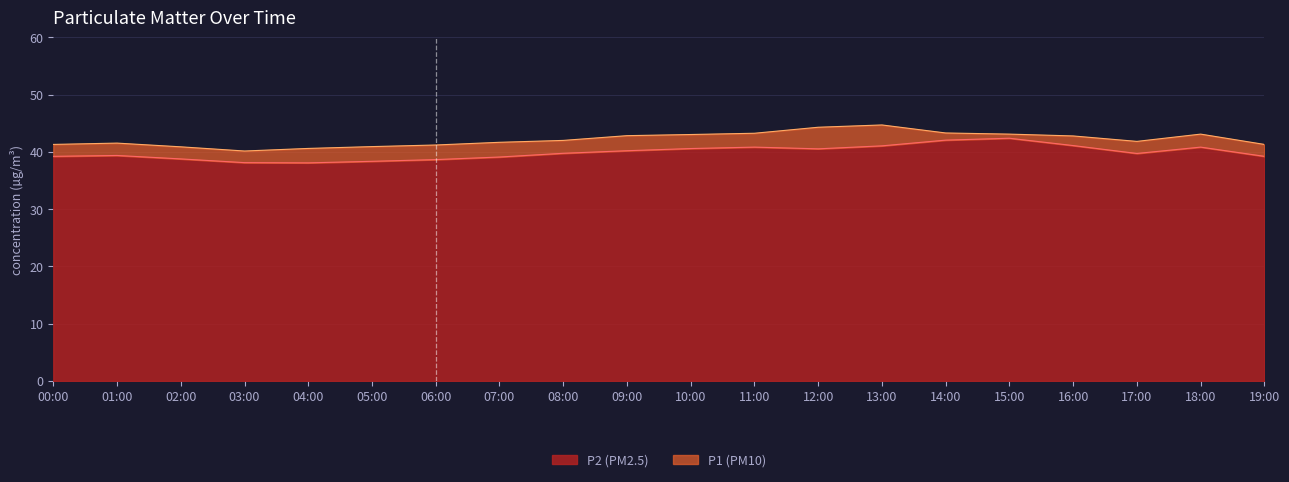

Reading left to right, list all the values displayed in this chart.

P2 (PM2.5): 00:00=39.2	01:00=39.4	02:00=38.8	03:00=38.1	04:00=38.1	05:00=38.4	06:00=38.6	07:00=39.1	08:00=39.8	09:00=40.2	10:00=40.6	11:00=40.8	12:00=40.5	13:00=41.0	14:00=42.0	15:00=42.4	16:00=41.1	17:00=39.7	18:00=40.8	19:00=39.2
P1 (PM10): 00:00=41.3	01:00=41.5	02:00=40.9	03:00=40.1	04:00=40.6	05:00=40.9	06:00=41.2	07:00=41.7	08:00=42.0	09:00=42.8	10:00=43.0	11:00=43.2	12:00=44.3	13:00=44.7	14:00=43.3	15:00=43.1	16:00=42.8	17:00=41.8	18:00=43.1	19:00=41.3